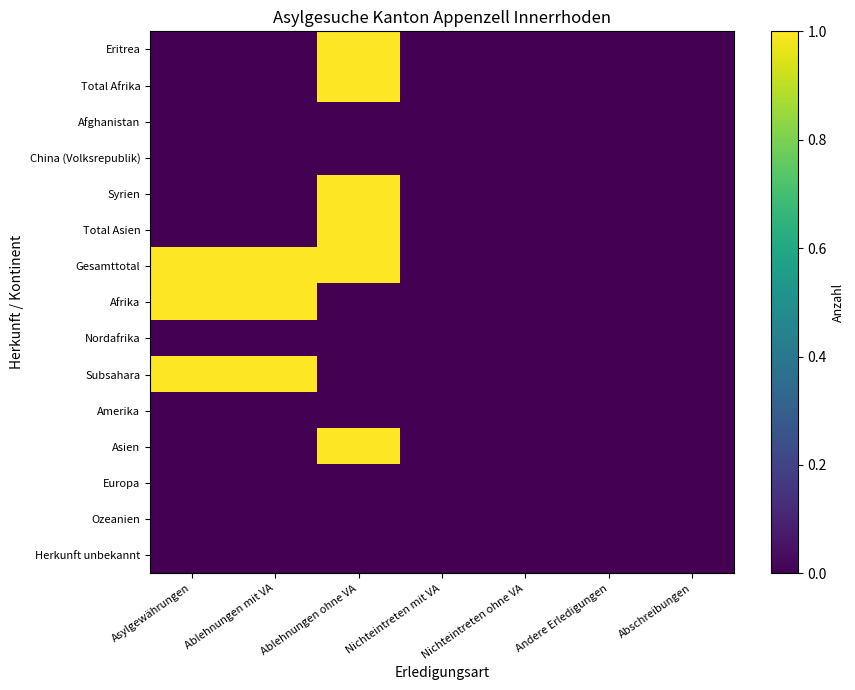

Reading left to right, what are all the values shown in this chart?

Eritrea: Asylgewährungen=0	Ablehnungen mit VA=0	Ablehnungen ohne VA=1	Nichteintreten mit VA=0	Nichteintreten ohne VA=0	Andere Erledigungen=0	Abschreibungen=0
Total Afrika: Asylgewährungen=0	Ablehnungen mit VA=0	Ablehnungen ohne VA=1	Nichteintreten mit VA=0	Nichteintreten ohne VA=0	Andere Erledigungen=0	Abschreibungen=0
Afghanistan: Asylgewährungen=0	Ablehnungen mit VA=0	Ablehnungen ohne VA=0	Nichteintreten mit VA=0	Nichteintreten ohne VA=0	Andere Erledigungen=0	Abschreibungen=0
China (Volksrepublik): Asylgewährungen=0	Ablehnungen mit VA=0	Ablehnungen ohne VA=0	Nichteintreten mit VA=0	Nichteintreten ohne VA=0	Andere Erledigungen=0	Abschreibungen=0
Syrien: Asylgewährungen=0	Ablehnungen mit VA=0	Ablehnungen ohne VA=1	Nichteintreten mit VA=0	Nichteintreten ohne VA=0	Andere Erledigungen=0	Abschreibungen=0
Total Asien: Asylgewährungen=0	Ablehnungen mit VA=0	Ablehnungen ohne VA=1	Nichteintreten mit VA=0	Nichteintreten ohne VA=0	Andere Erledigungen=0	Abschreibungen=0
Gesamttotal: Asylgewährungen=1	Ablehnungen mit VA=1	Ablehnungen ohne VA=1	Nichteintreten mit VA=0	Nichteintreten ohne VA=0	Andere Erledigungen=0	Abschreibungen=0
Afrika: Asylgewährungen=1	Ablehnungen mit VA=1	Ablehnungen ohne VA=0	Nichteintreten mit VA=0	Nichteintreten ohne VA=0	Andere Erledigungen=0	Abschreibungen=0
Nordafrika: Asylgewährungen=0	Ablehnungen mit VA=0	Ablehnungen ohne VA=0	Nichteintreten mit VA=0	Nichteintreten ohne VA=0	Andere Erledigungen=0	Abschreibungen=0
Subsahara: Asylgewährungen=1	Ablehnungen mit VA=1	Ablehnungen ohne VA=0	Nichteintreten mit VA=0	Nichteintreten ohne VA=0	Andere Erledigungen=0	Abschreibungen=0
Amerika: Asylgewährungen=0	Ablehnungen mit VA=0	Ablehnungen ohne VA=0	Nichteintreten mit VA=0	Nichteintreten ohne VA=0	Andere Erledigungen=0	Abschreibungen=0
Asien: Asylgewährungen=0	Ablehnungen mit VA=0	Ablehnungen ohne VA=1	Nichteintreten mit VA=0	Nichteintreten ohne VA=0	Andere Erledigungen=0	Abschreibungen=0
Europa: Asylgewährungen=0	Ablehnungen mit VA=0	Ablehnungen ohne VA=0	Nichteintreten mit VA=0	Nichteintreten ohne VA=0	Andere Erledigungen=0	Abschreibungen=0
Ozeanien: Asylgewährungen=0	Ablehnungen mit VA=0	Ablehnungen ohne VA=0	Nichteintreten mit VA=0	Nichteintreten ohne VA=0	Andere Erledigungen=0	Abschreibungen=0
Herkunft unbekannt: Asylgewährungen=0	Ablehnungen mit VA=0	Ablehnungen ohne VA=0	Nichteintreten mit VA=0	Nichteintreten ohne VA=0	Andere Erledigungen=0	Abschreibungen=0